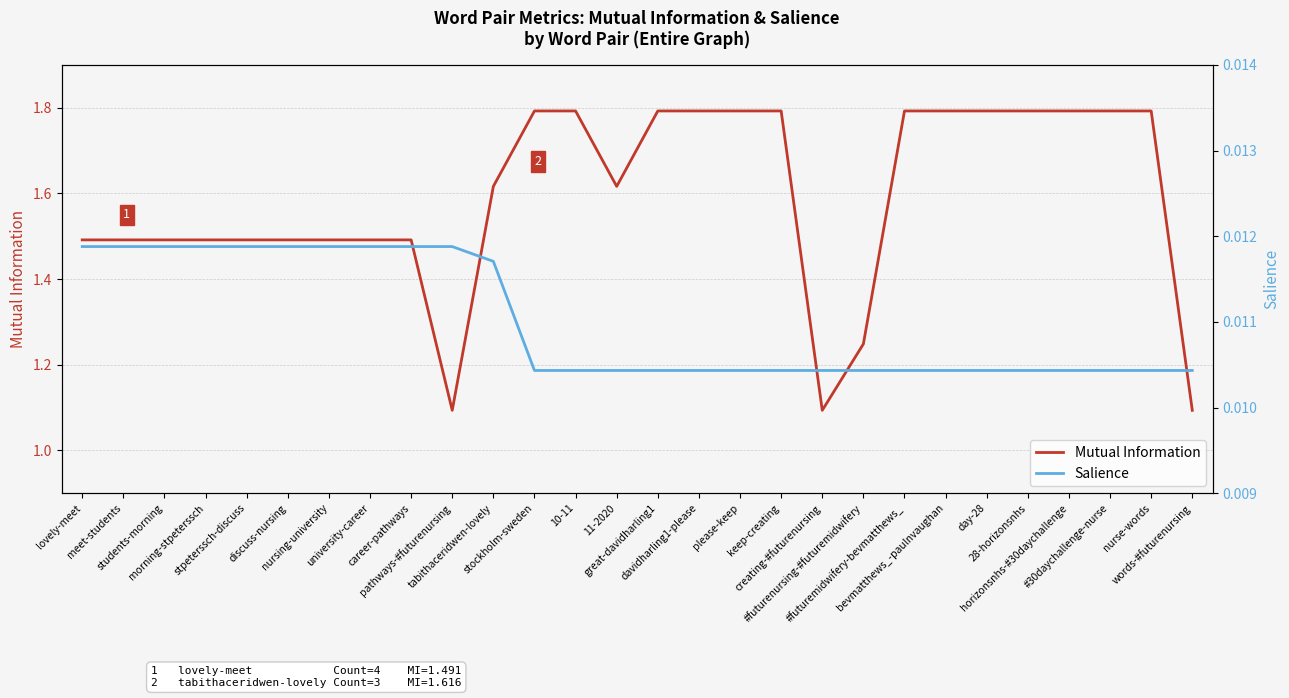

What is the approximate value of Mutual Information at day-28?

1.8